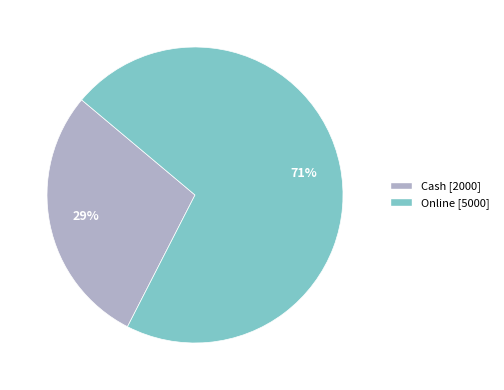

What is the majority slice?

Online